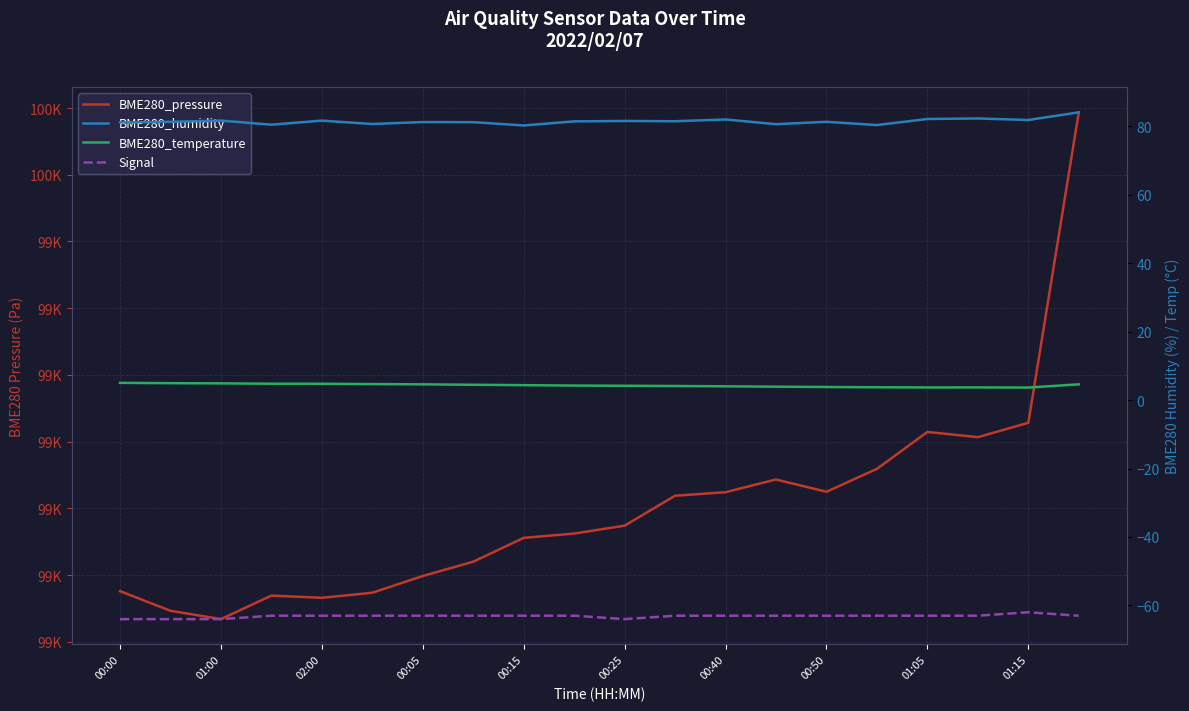

At how many categories does at least one series exceed 68751?

20